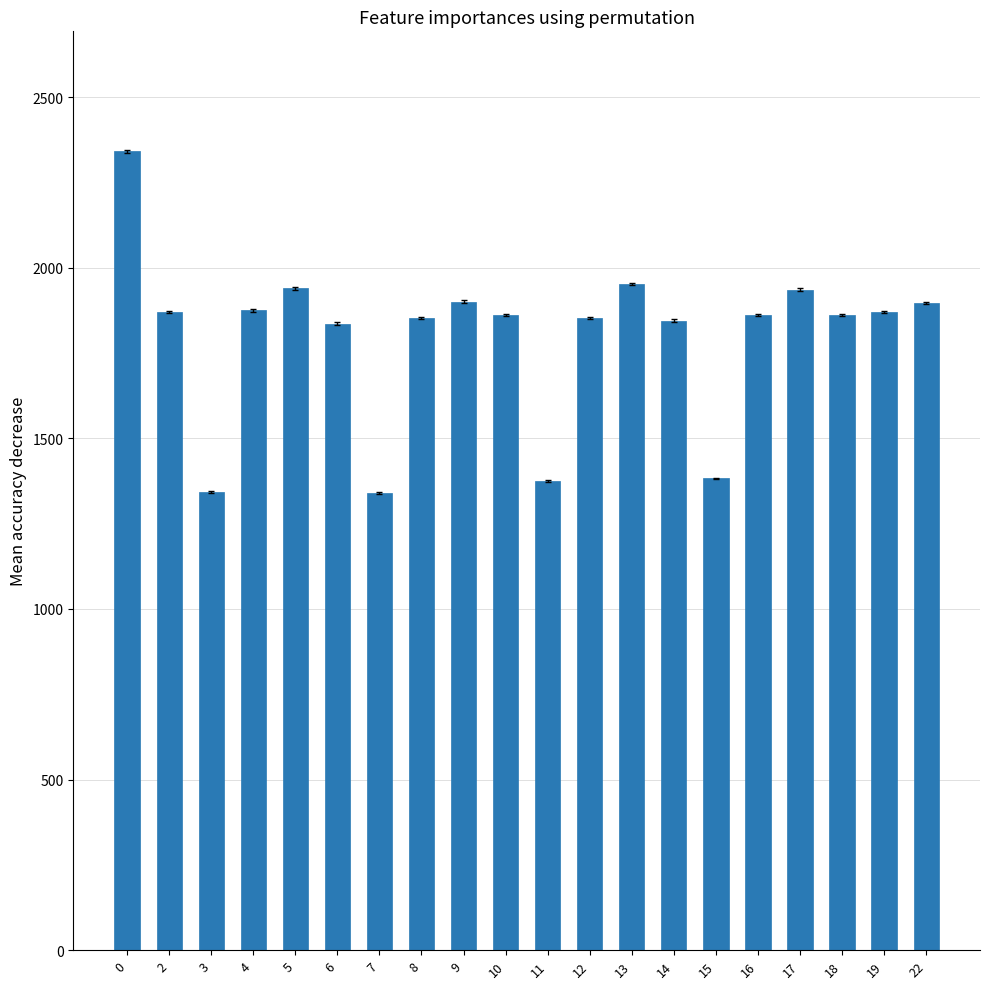

What is the maximum value shown in the chart?

2341.4